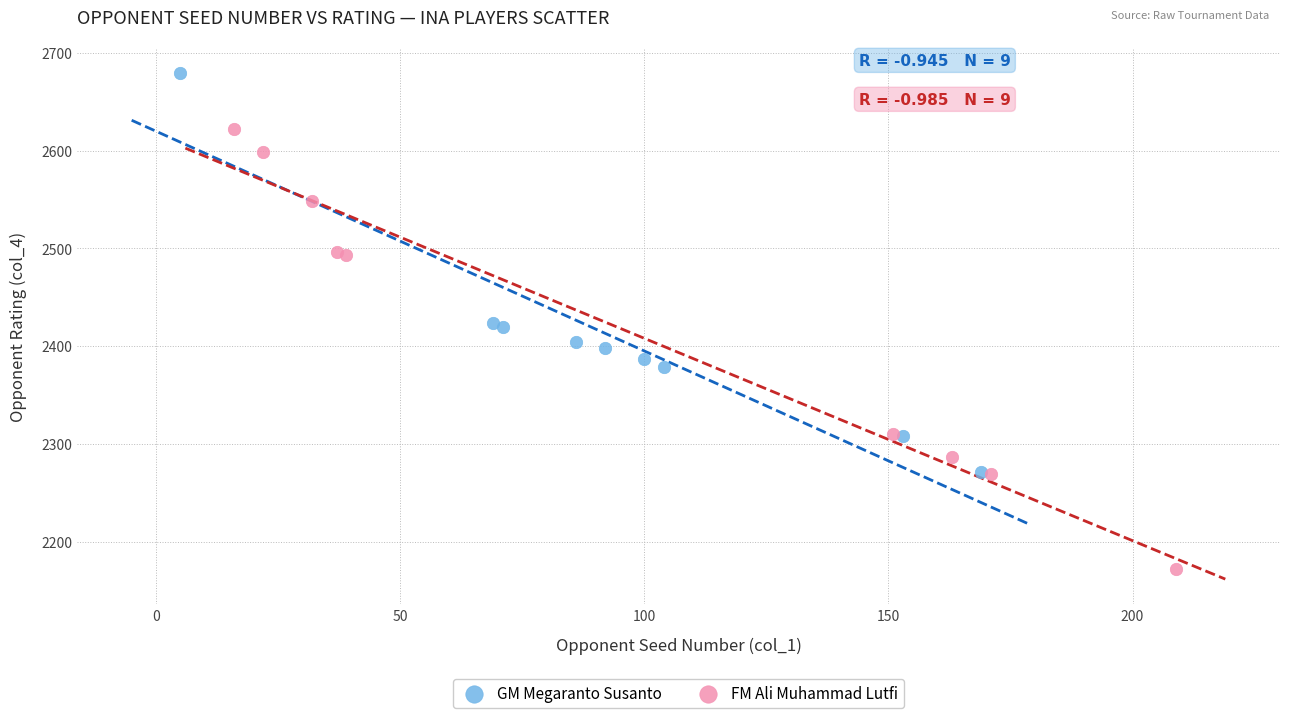

Which series has the largest Y range (max minus min)?

FM Ali Muhammad Lutfi